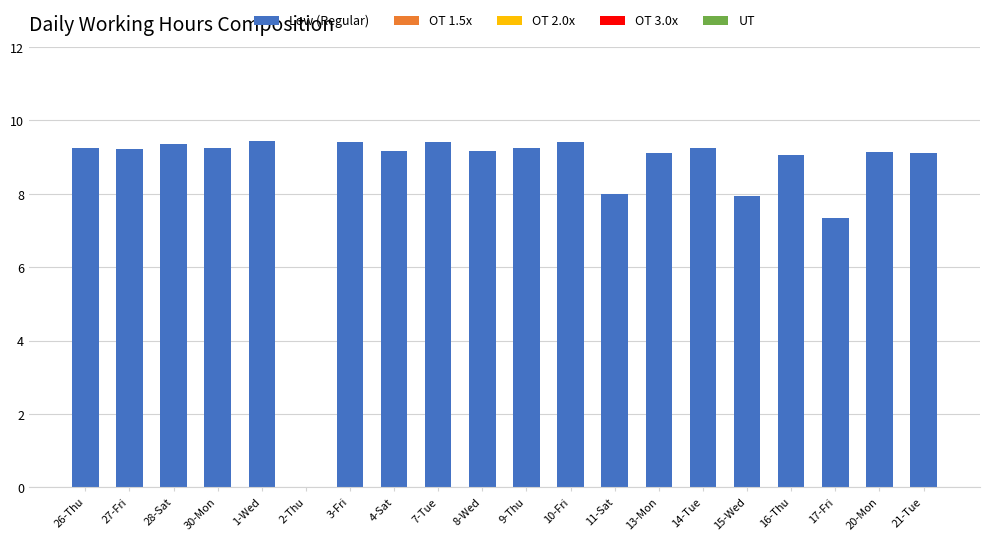

Where is the data nearest to the value 4?

17-Fri